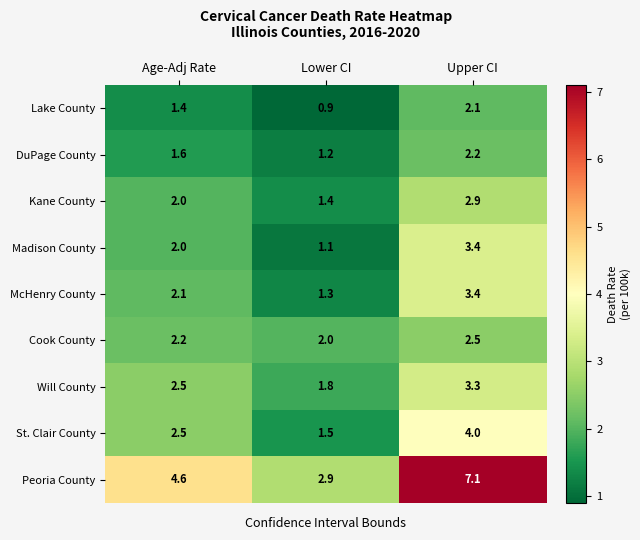

What is the total value across all series at Lower CI?

14.1